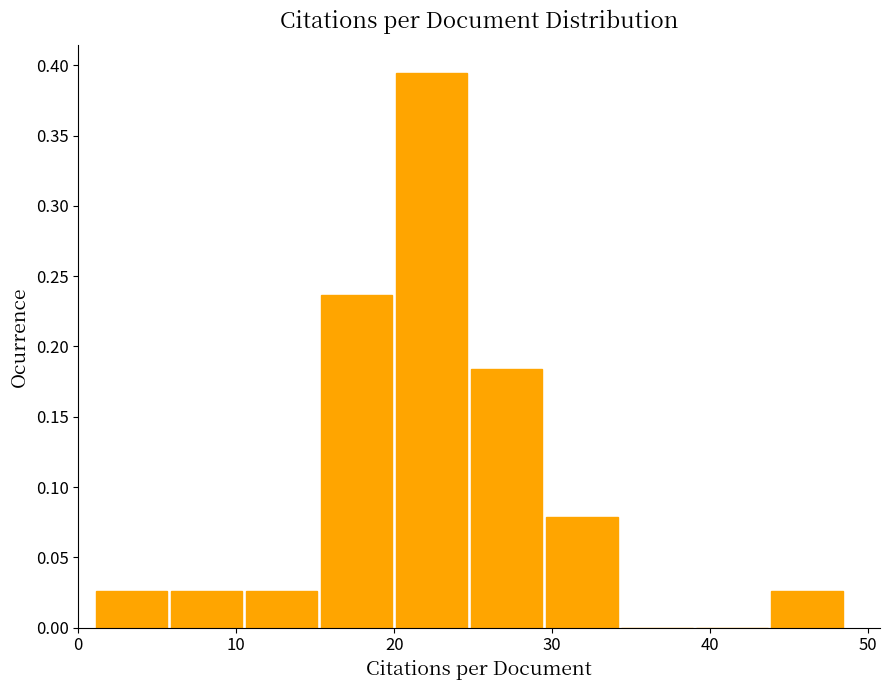

Which range on the x-axis has the tallest bar?

20 to 25